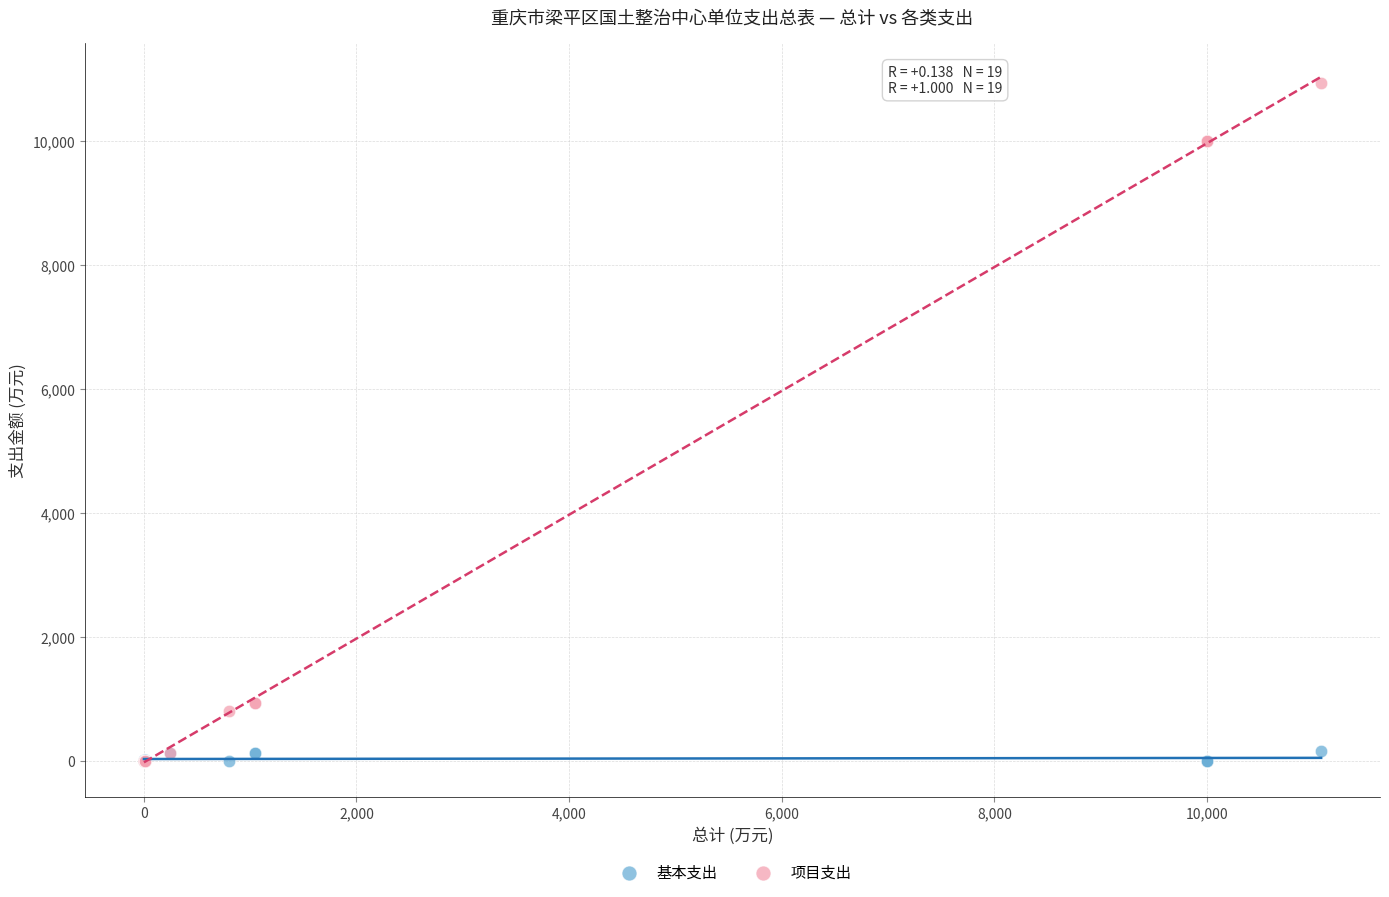

What are all the series names shown in the legend?

基本支出, 项目支出